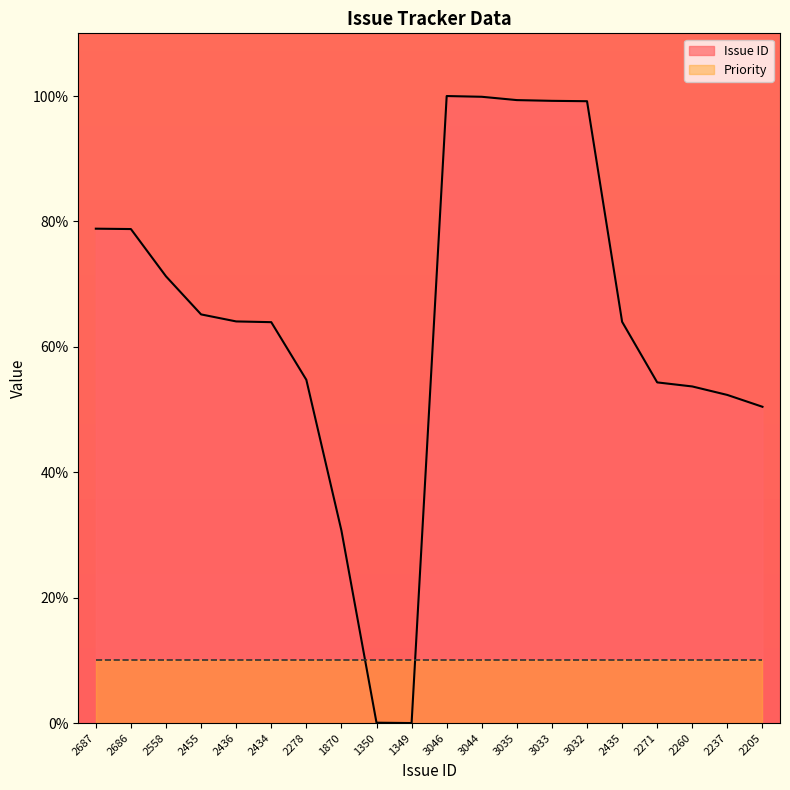

At which category does the chart reach its minimum across all series?

1349